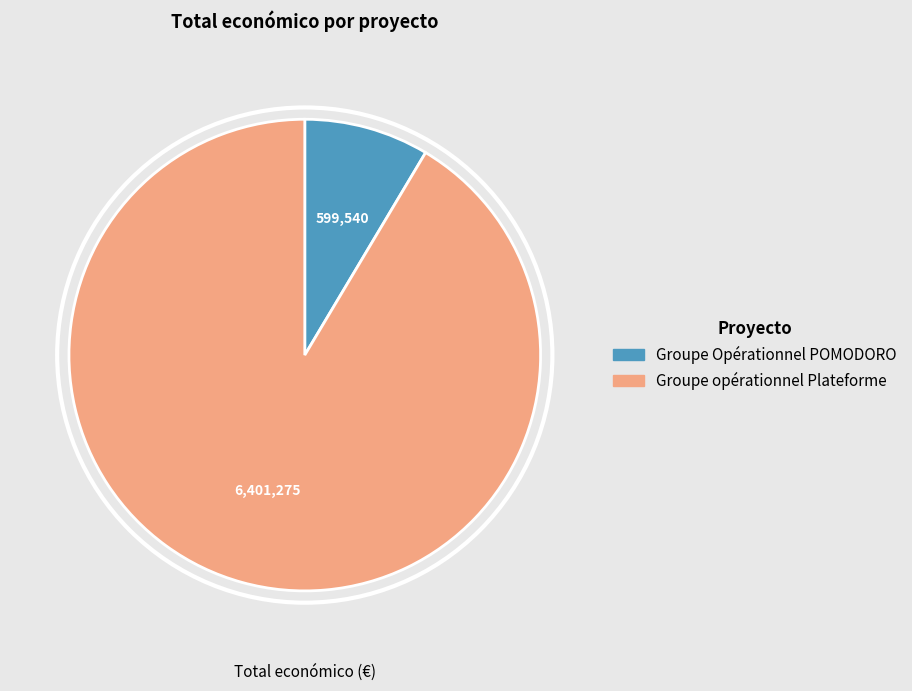

Which category accounts for the majority?

Groupe opérationnel Plateforme